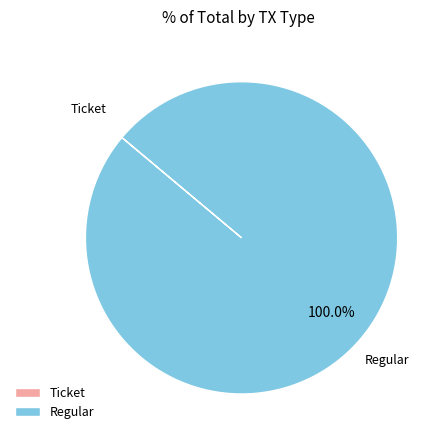

Which slice is the largest?

Regular